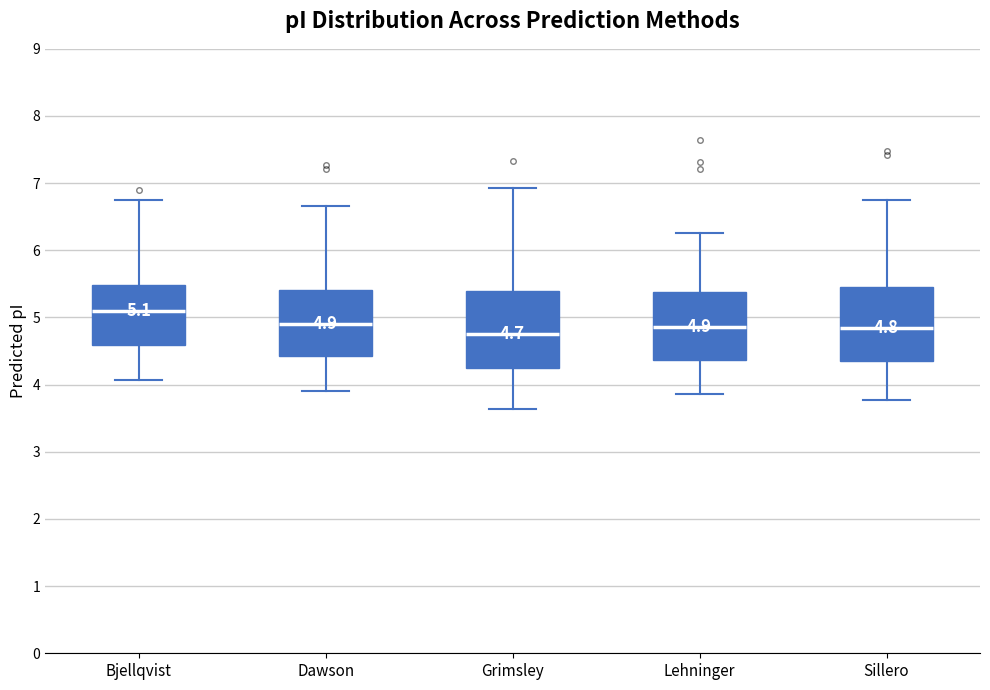

Which box has the highest median line?

Bjellqvist